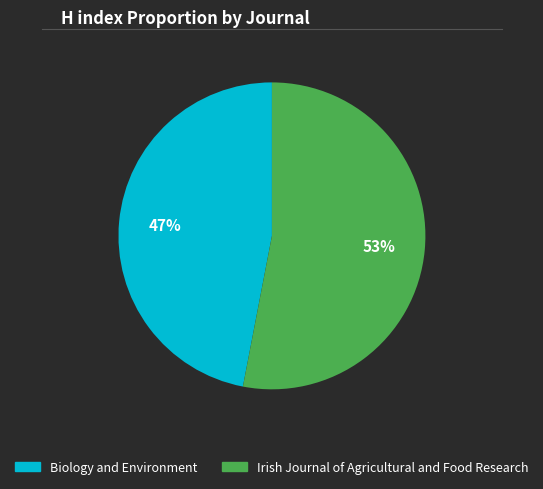

What is the ratio of the value at Biology and Environment to the value at Irish Journal of Agricultural and Food Research?

0.9